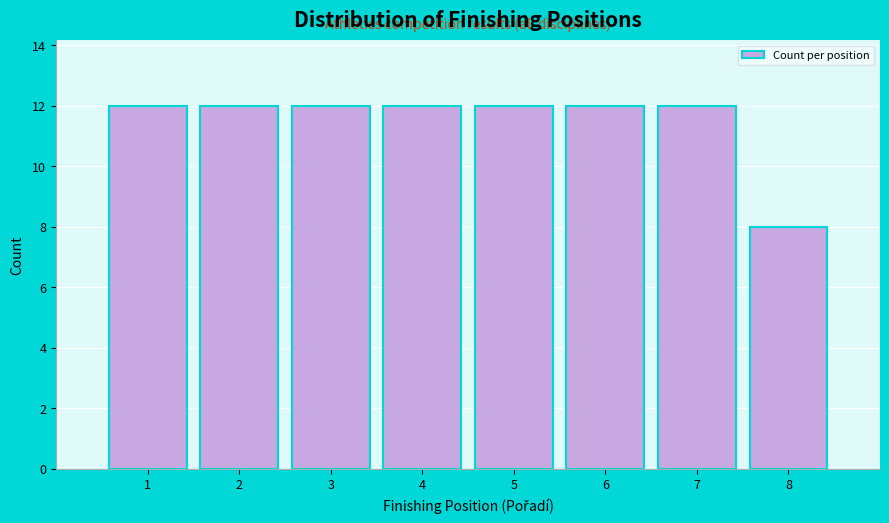

Reading left to right, list every bar in this chart as the range it spans on the x-axis followed by its height. The values are not printed on the chart, so give them approximately, as read against the axis.

0.5 to 1.5: 12
1.5 to 2.5: 12
2.5 to 3.5: 12
3.5 to 4.5: 12
4.5 to 5.5: 12
5.5 to 6.5: 12
6.5 to 7.5: 12
7.5 to 8.5: 8